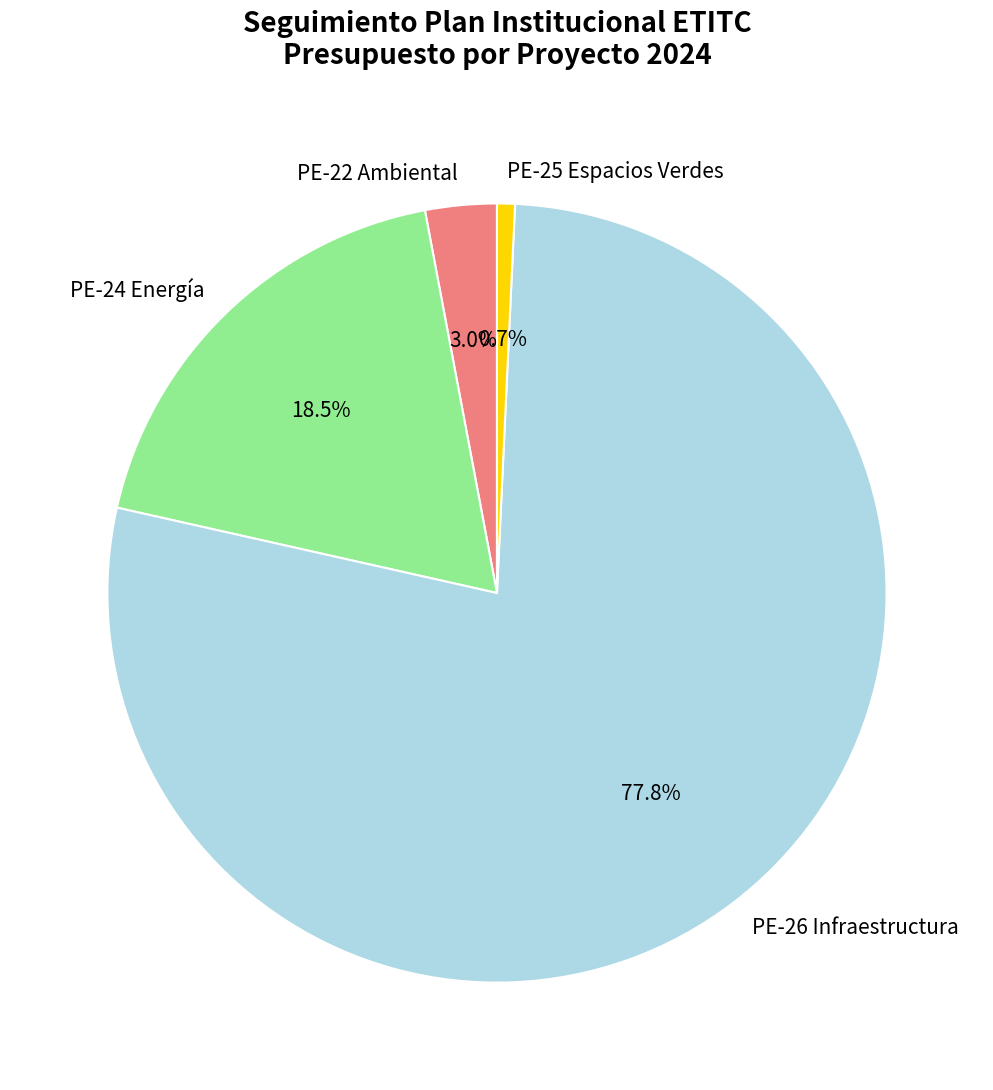

Which has a higher value, PE-22 Ambiental or PE-25 Espacios Verdes?

PE-22 Ambiental